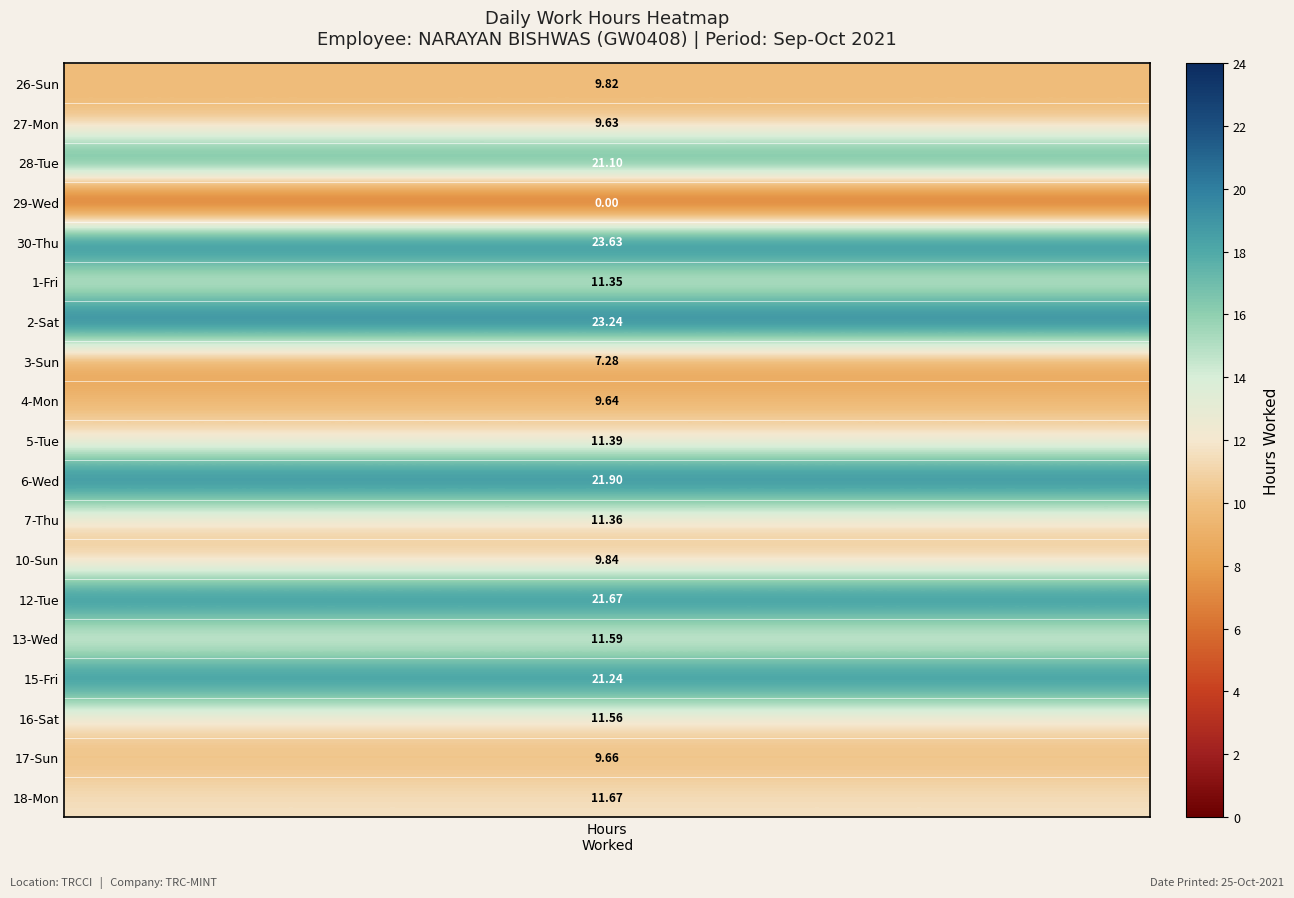

Which has a higher value, 1 or 4?

1